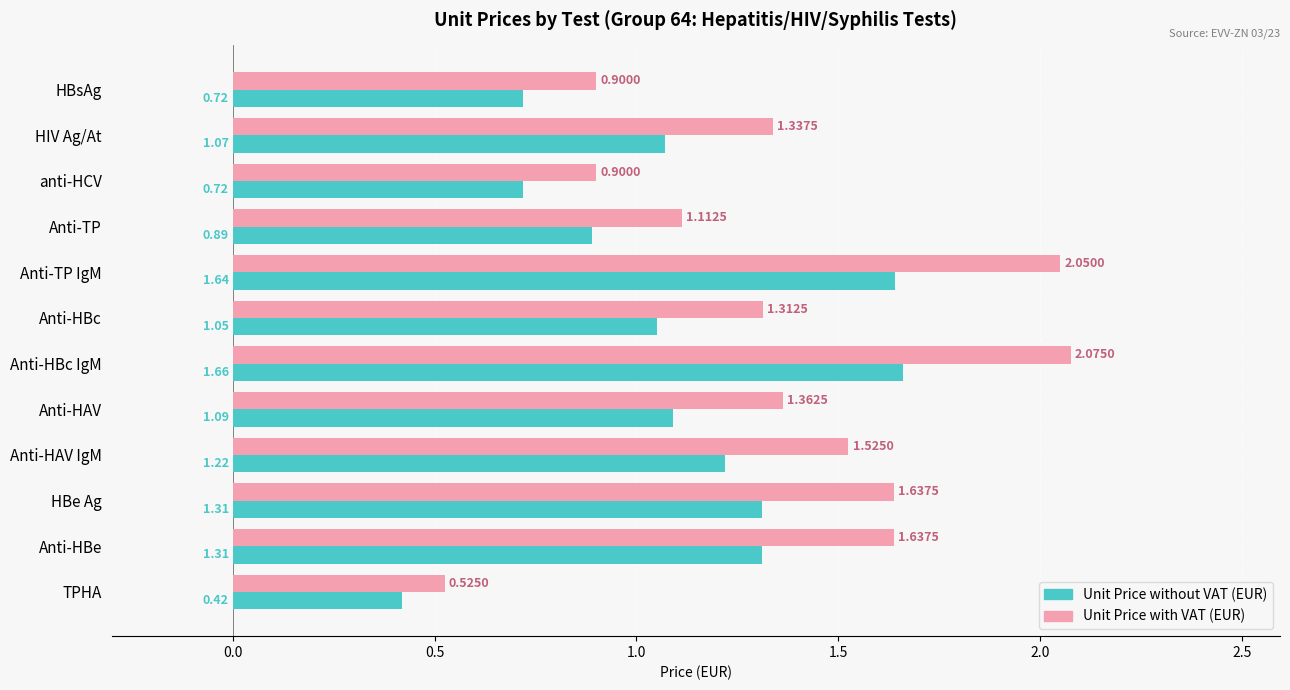

Rank the series by their average value, from highest to lowest.

Unit Price with VAT (EUR), Unit Price without VAT (EUR)